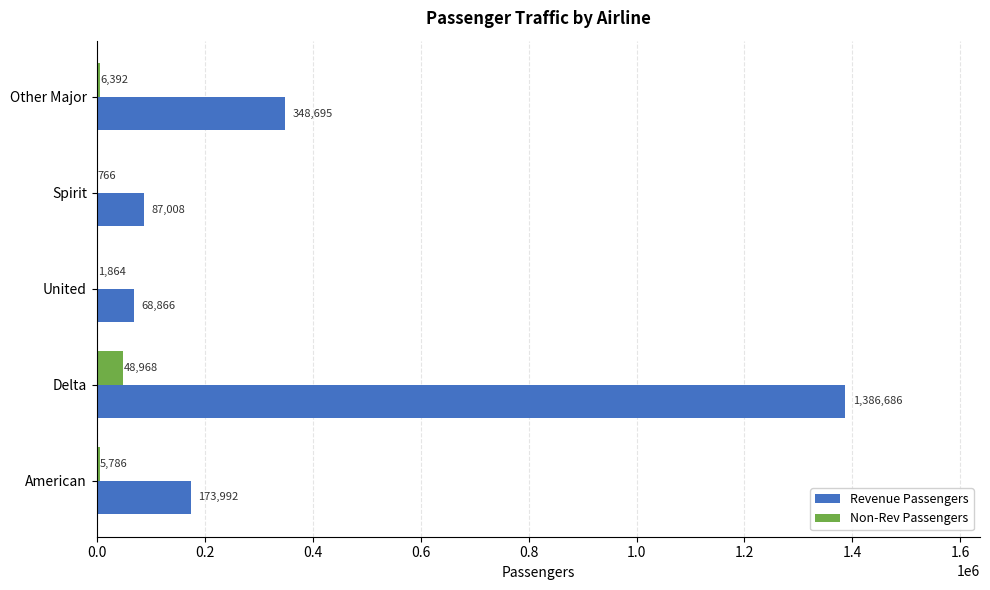

Which series has the largest total across all categories?

Revenue Passengers